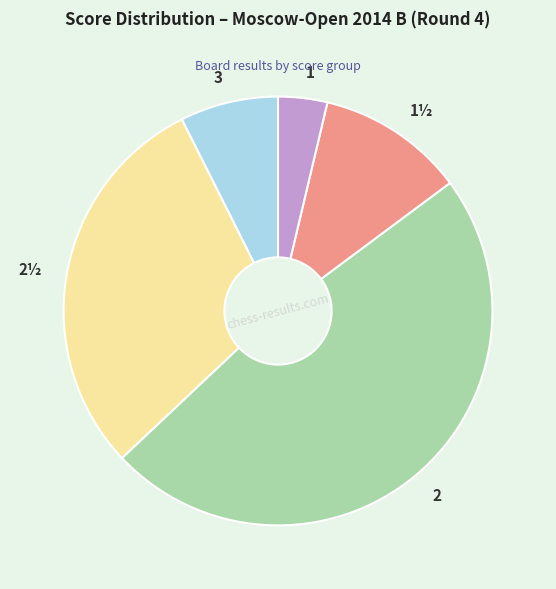

Is there any slice that represents more than half of the pie?

No